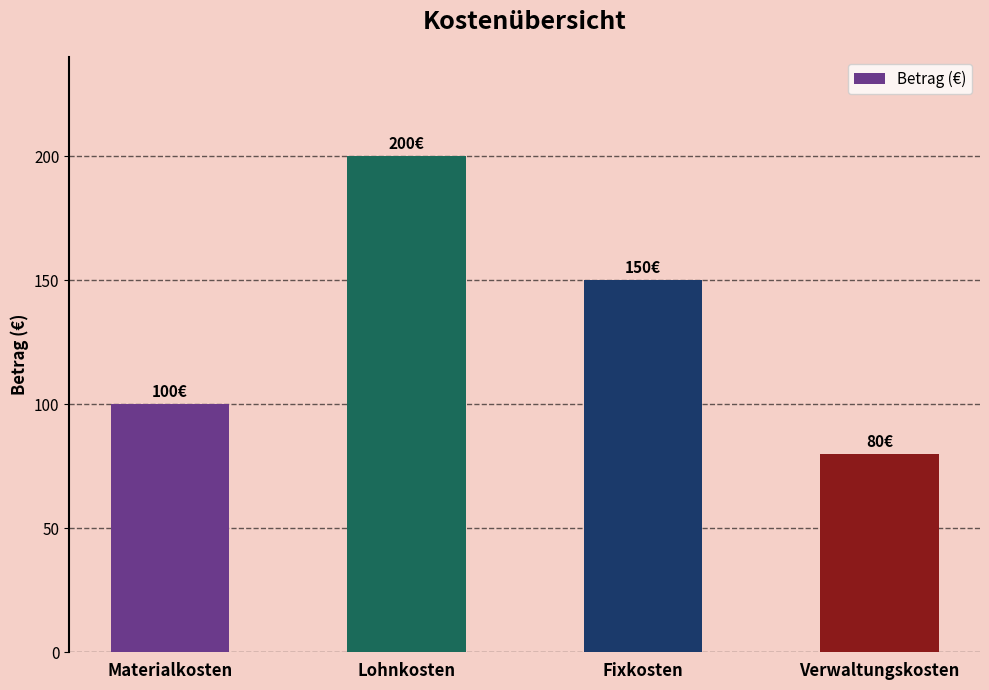

What is the difference between the values at Fixkosten and Materialkosten?

50